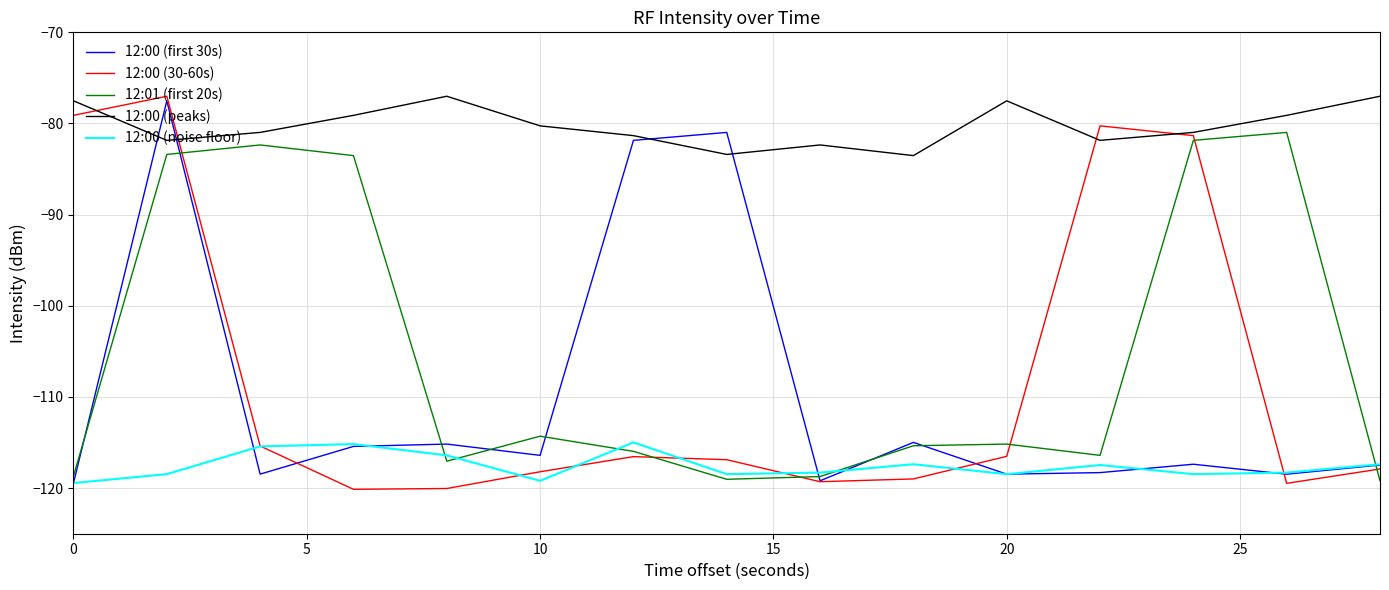

True or false: 12:00 (noise floor) and 12:00 (peaks) cross at least once.

False